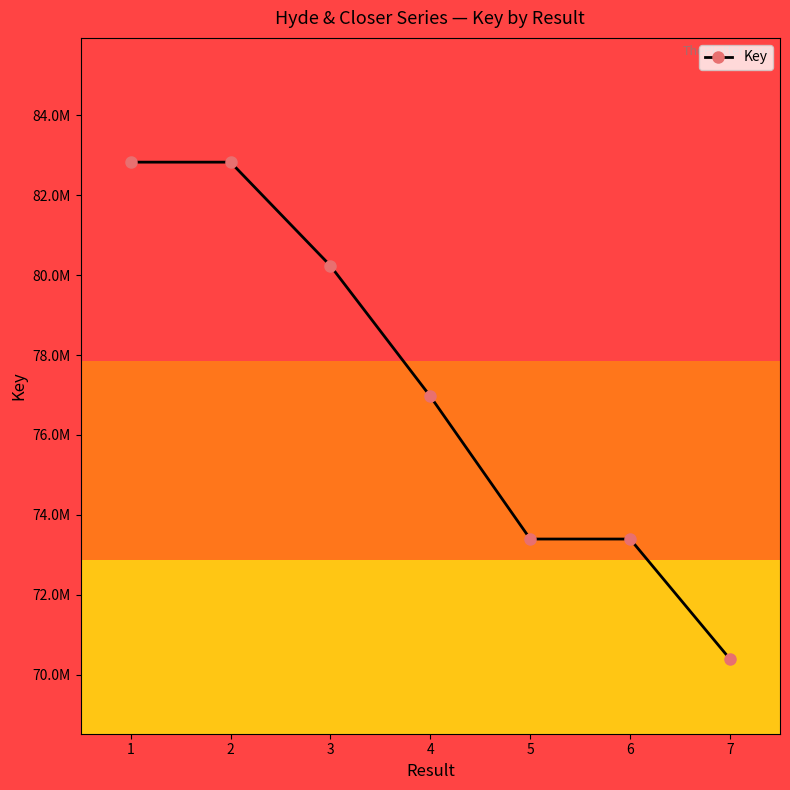

Reading left to right, extract all data points from this chart.

82831058	82831055	80236756	76965822	73392526	73392523	70384000